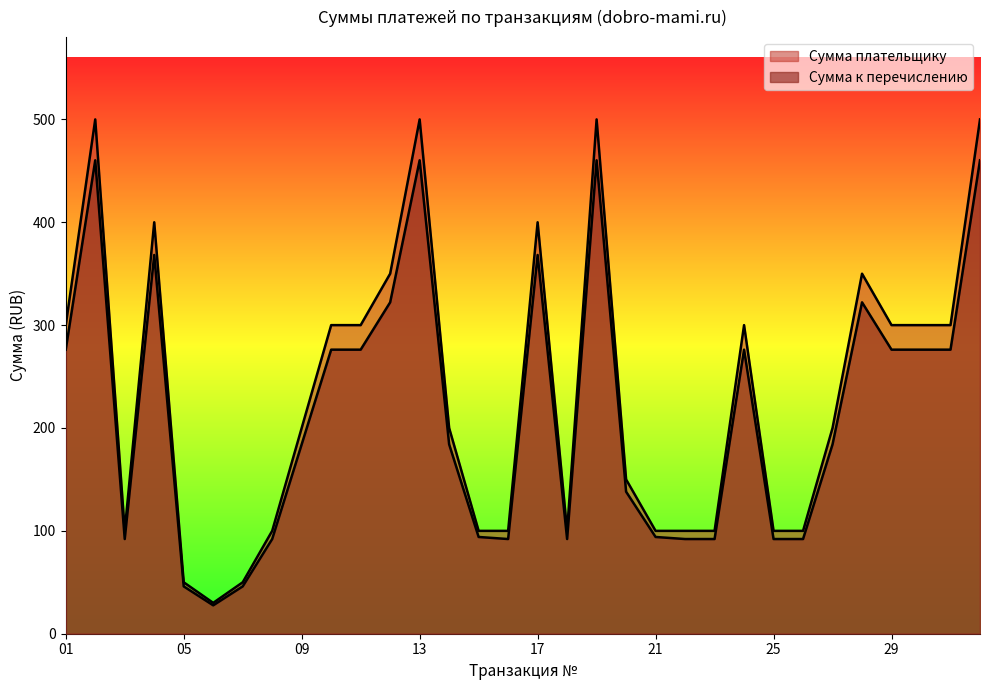

Rank the series at 15 from lowest to highest value.

Сумма к перечислению, Сумма плательщику